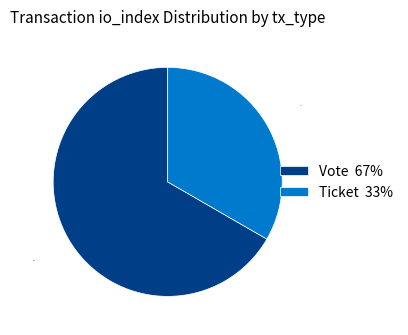

Do Ticket 33% and Vote 67% together represent more than half of the pie?

Yes